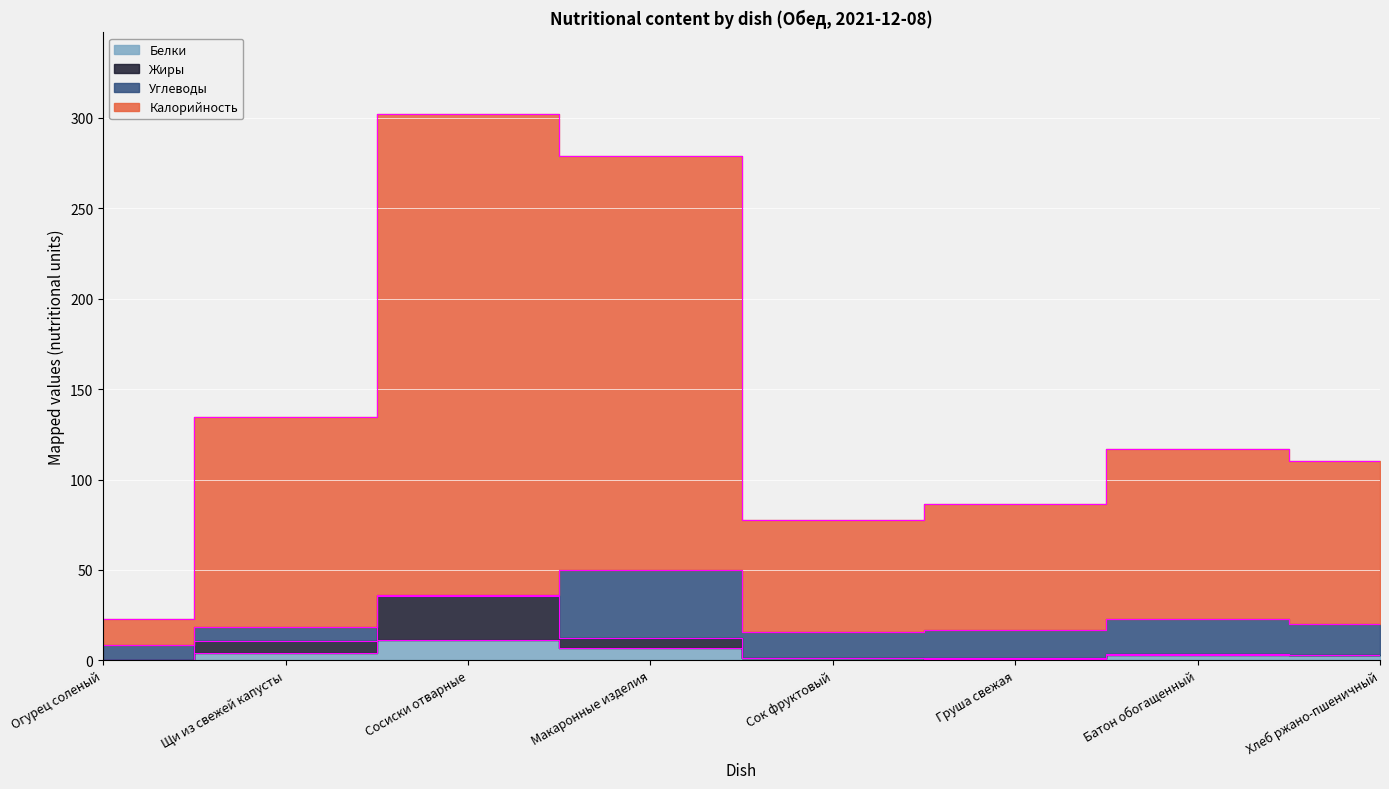

How many data points in Белки are above 3?

4